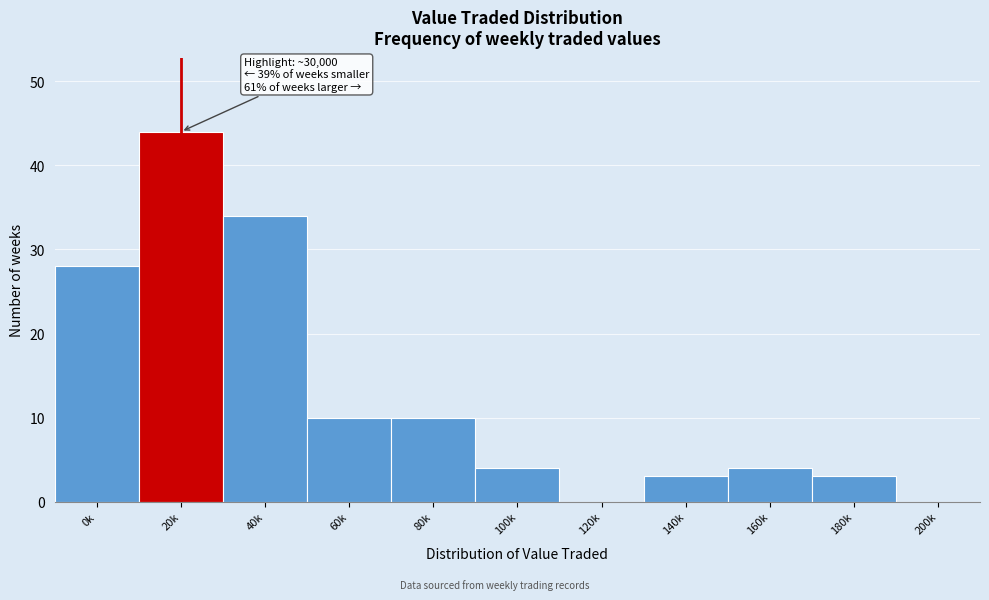

Reading left to right, extract all data points from this chart.

0k=28	20k=44	40k=34	60k=10	80k=10	100k=4	120k=0	140k=3	160k=4	180k=3	200k=0